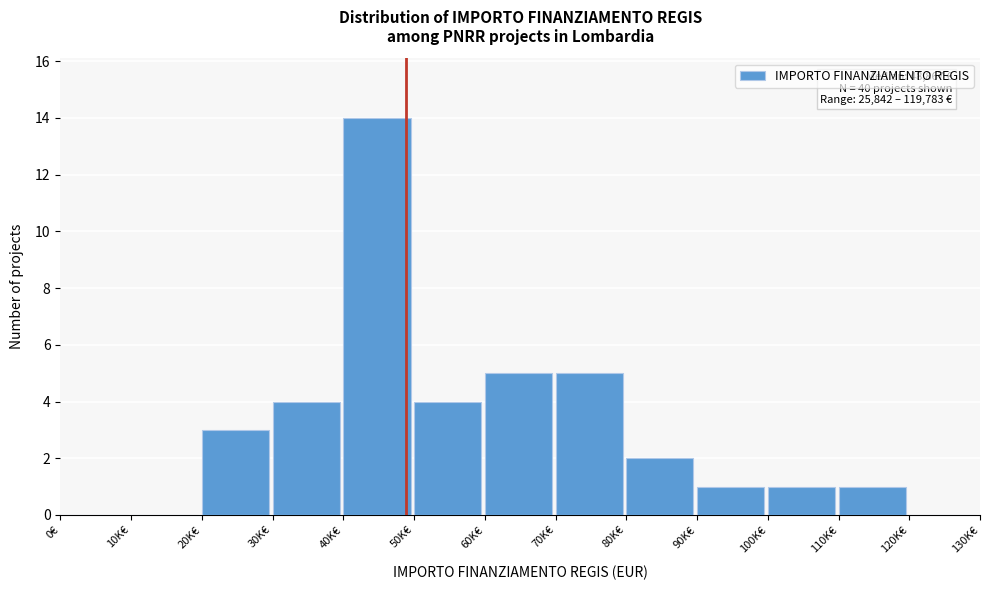

Reading left to right, what are all the values shown in this chart?

0€=0	10K€=0	20K€=3	30K€=4	40K€=14	50K€=4	60K€=5	70K€=5	80K€=2	90K€=1	100K€=1	110K€=1	120K€=0